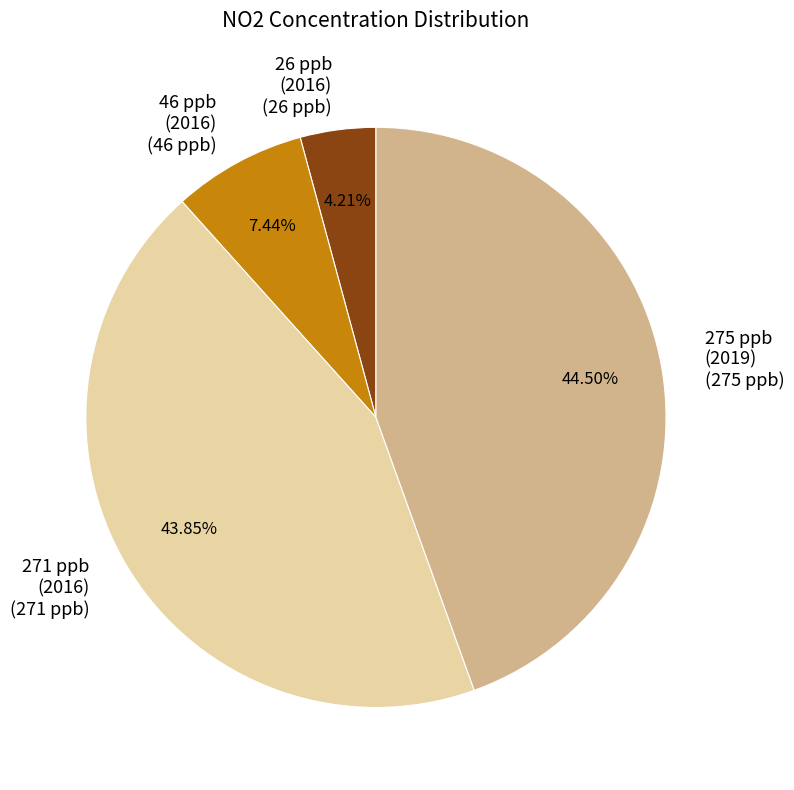

Is the sum of 46 ppb (2016) (46 ppb) and 26 ppb (2016) (26 ppb) greater than half?

No